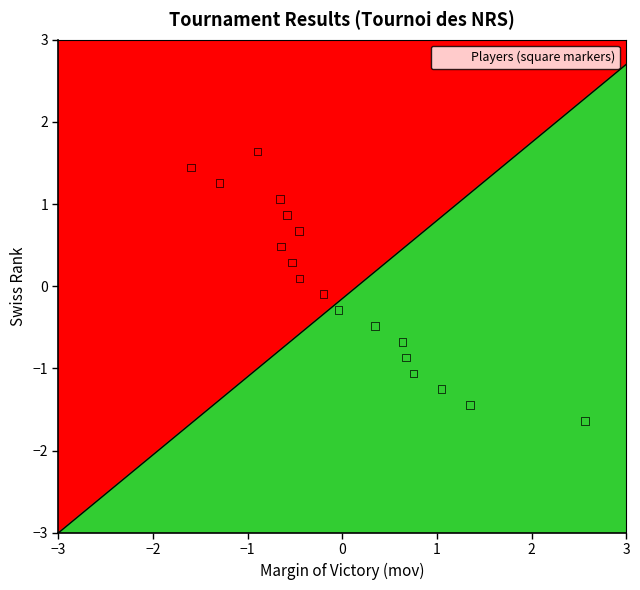

What is the range of Y values (max minus min)?

3.3